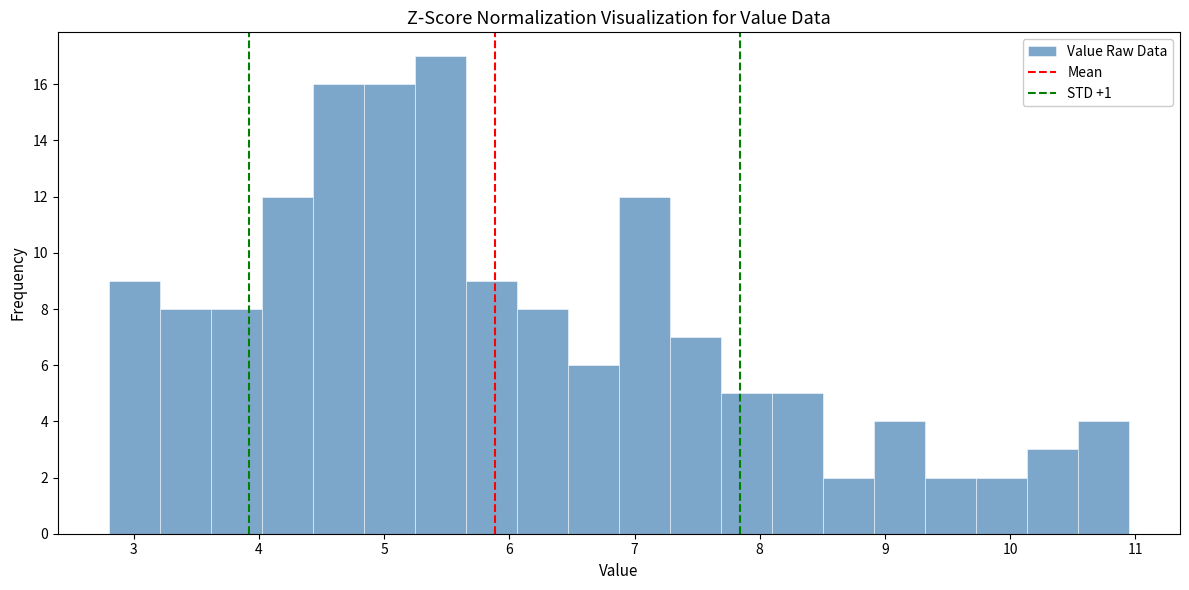

What is the height of the bar covering 6.9 to 7.3 on the x-axis? Neither the bar edges nor the heights are printed on the chart, so give them approximately, as read against the axes.

12